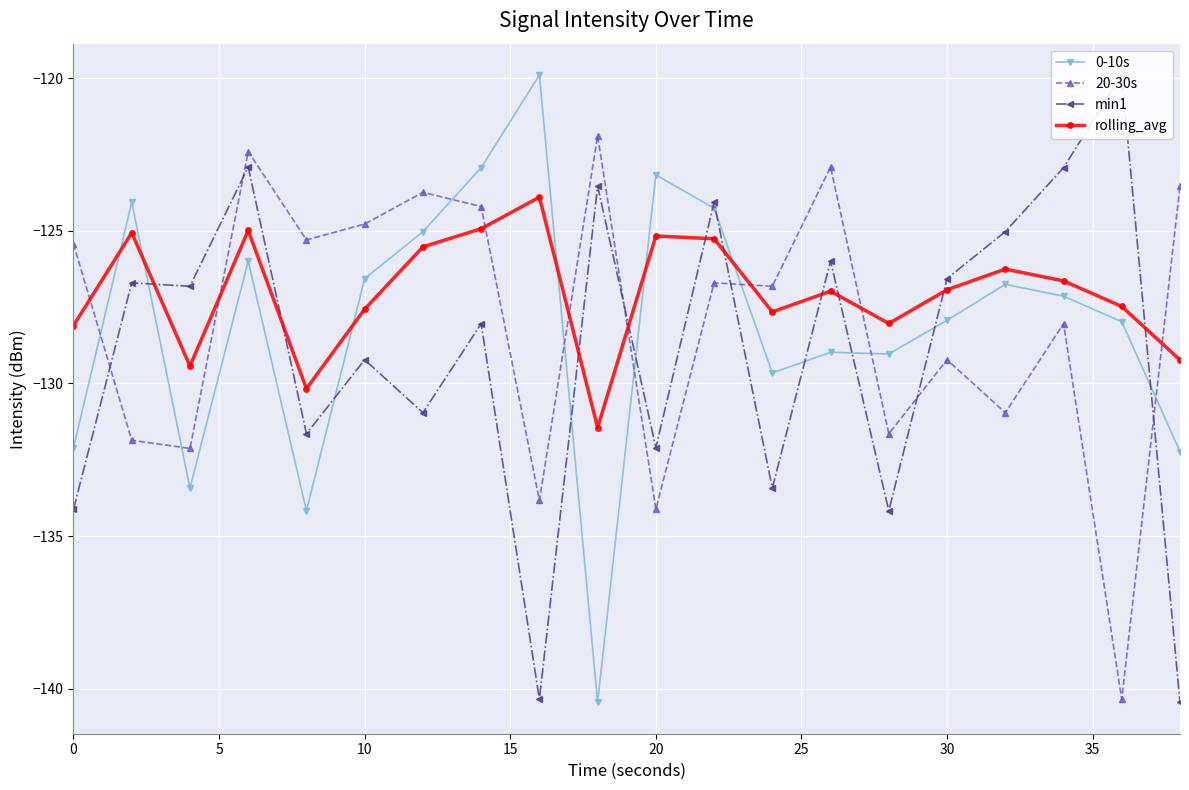

How many data points does each series have?

20